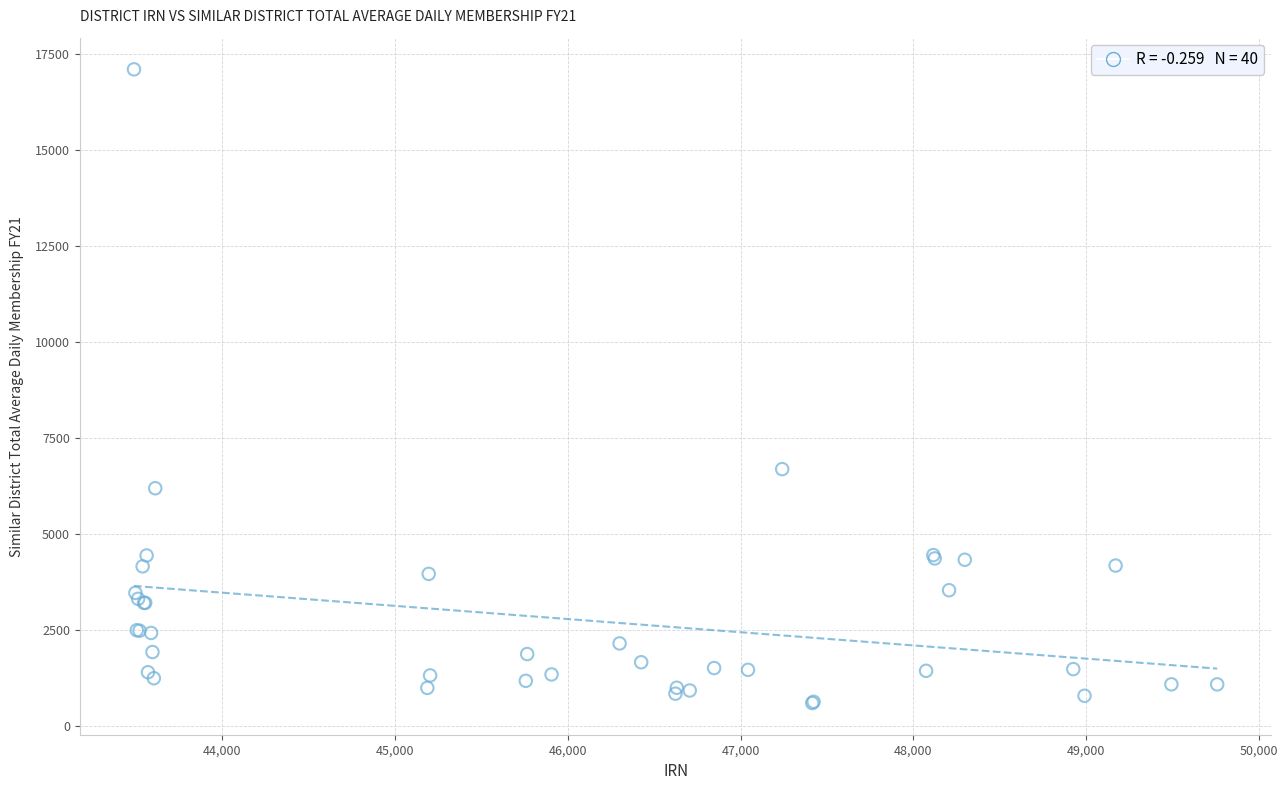

What Y value in the scatter plot is closest to 8847?

6685.0